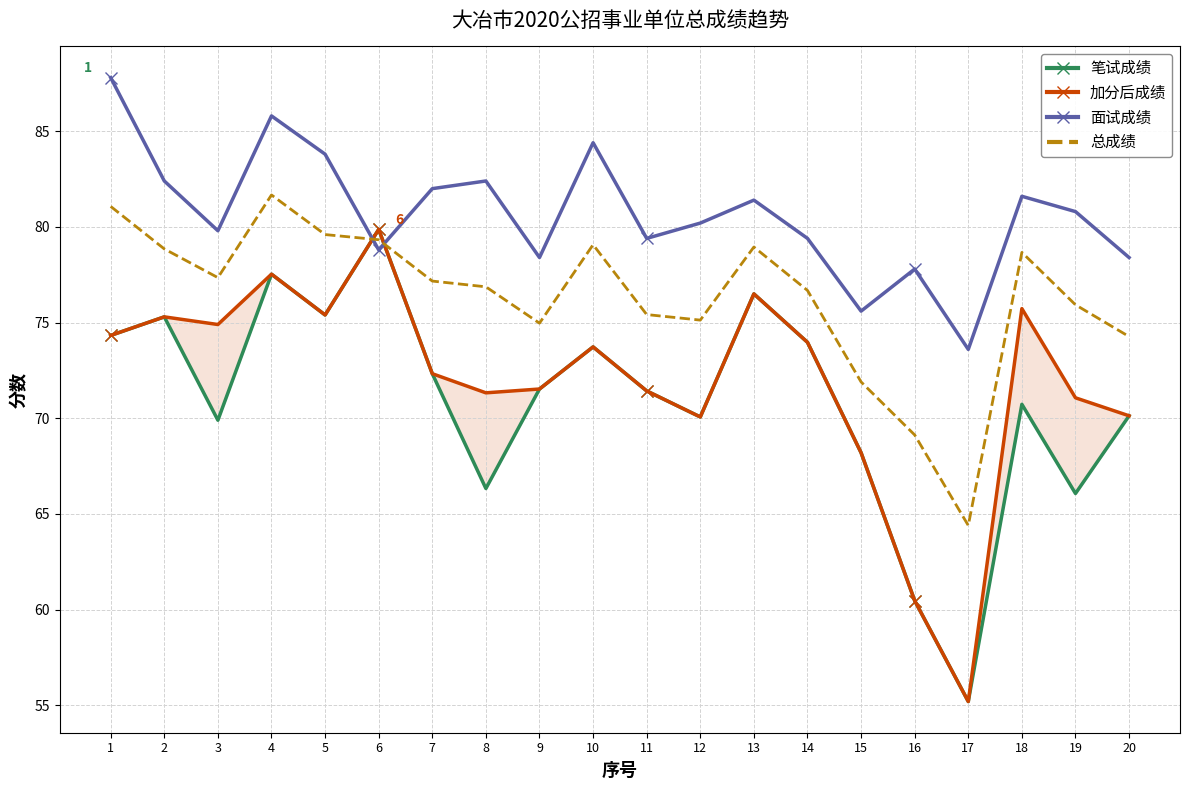

Between 12 and 20, which is larger?

20